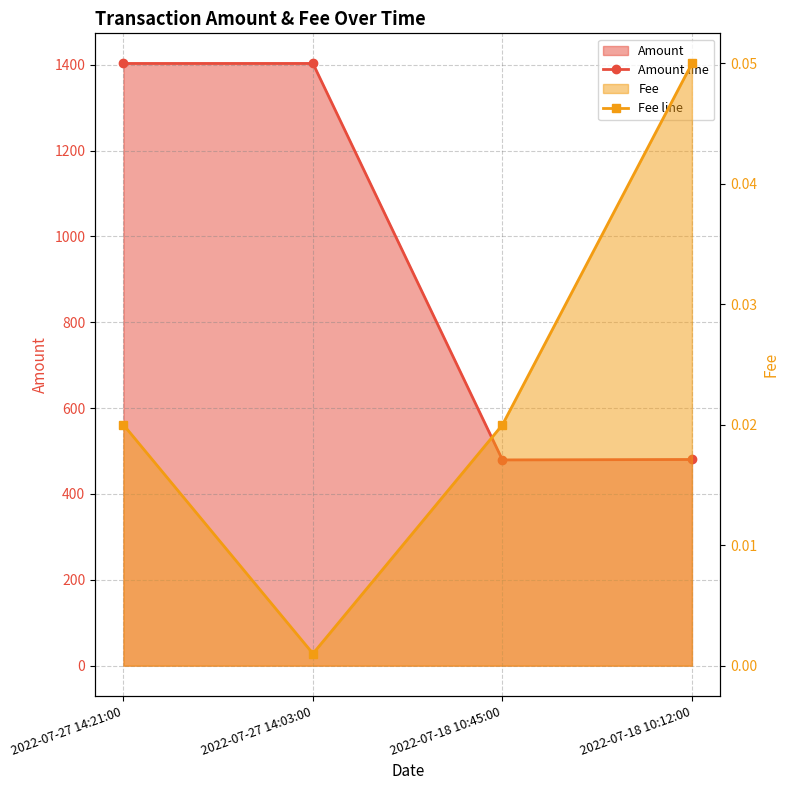

What is the difference between the highest and lowest values at 2022-07-27 14:21:00?

1403.1